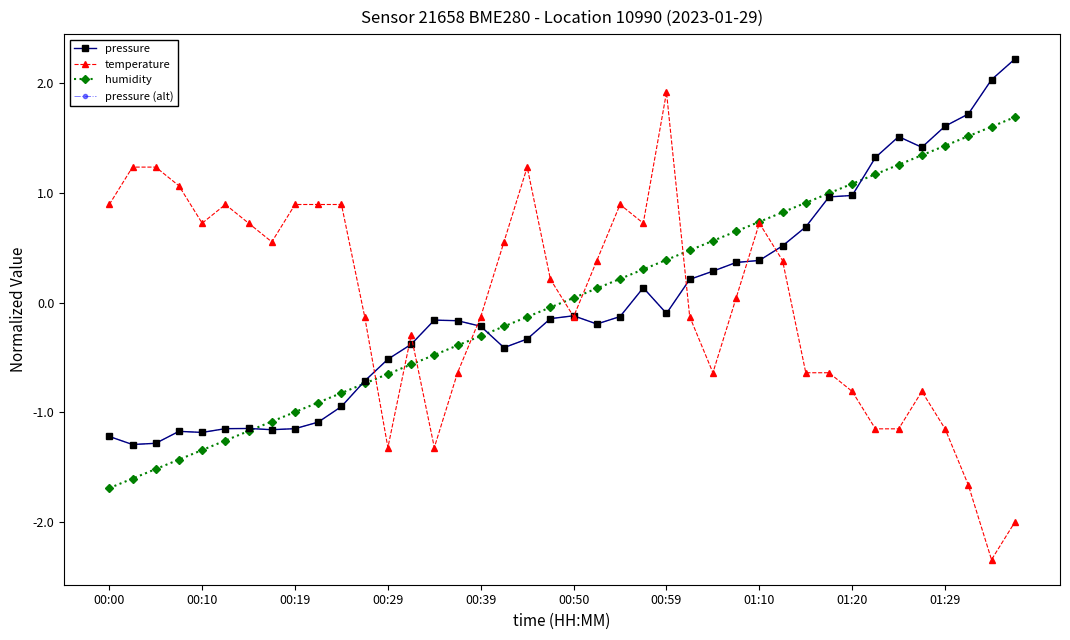

Is this an area chart (filled region under the line)?

No